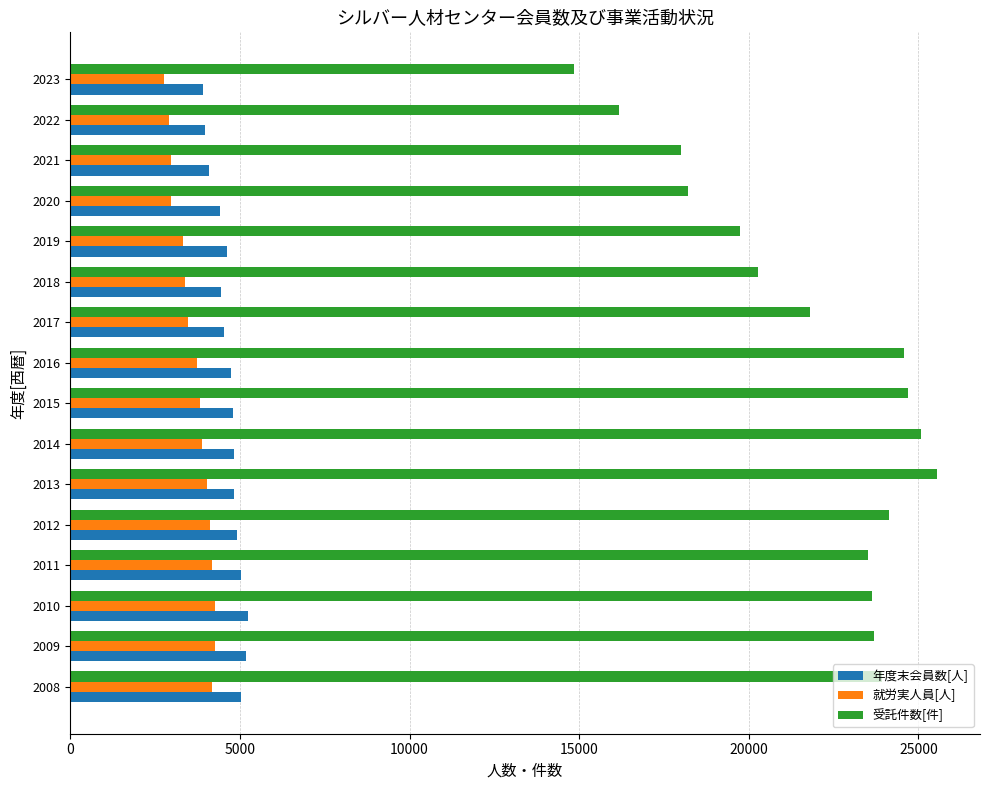

What is the maximum value shown in the chart?

25536